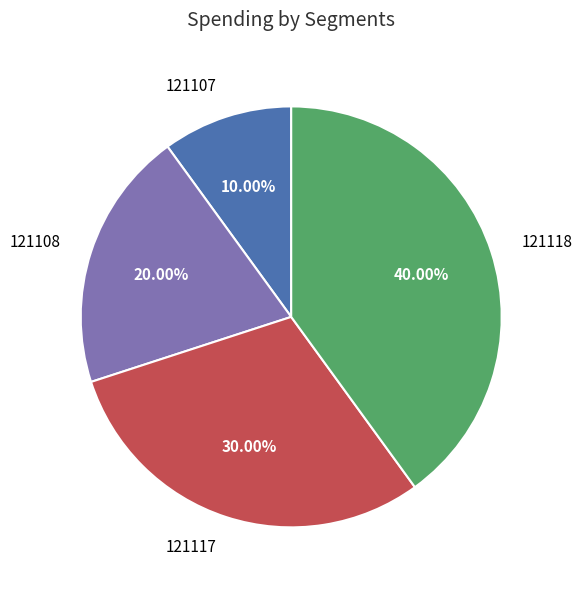

Is there a majority slice in this chart?

No